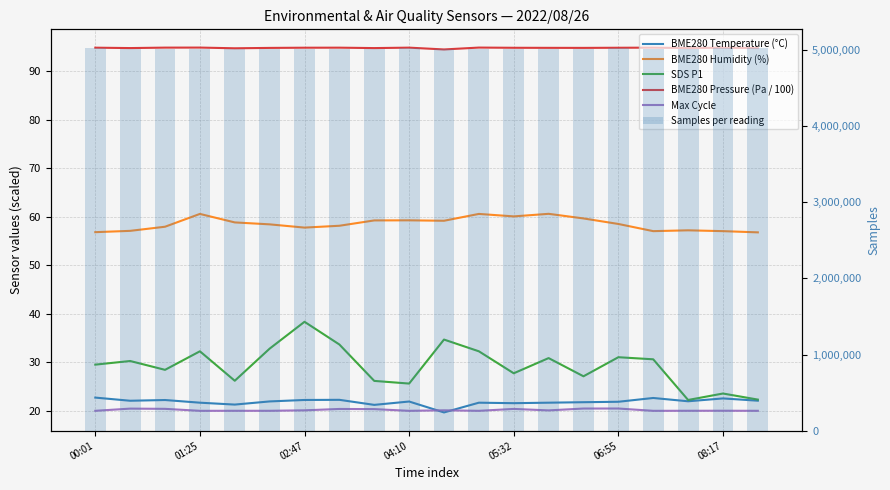

The SDS P1 series shows 14.1 at 06:55. True or false?

False